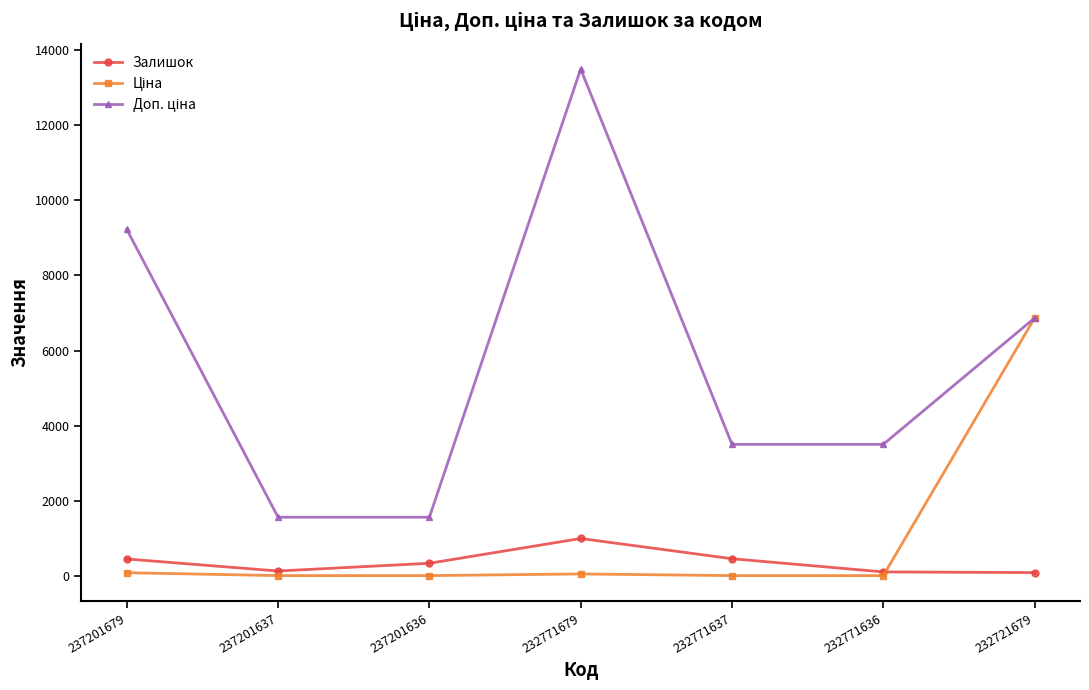

Is it true that Залишок equals 1003.0 at 232771679?

True